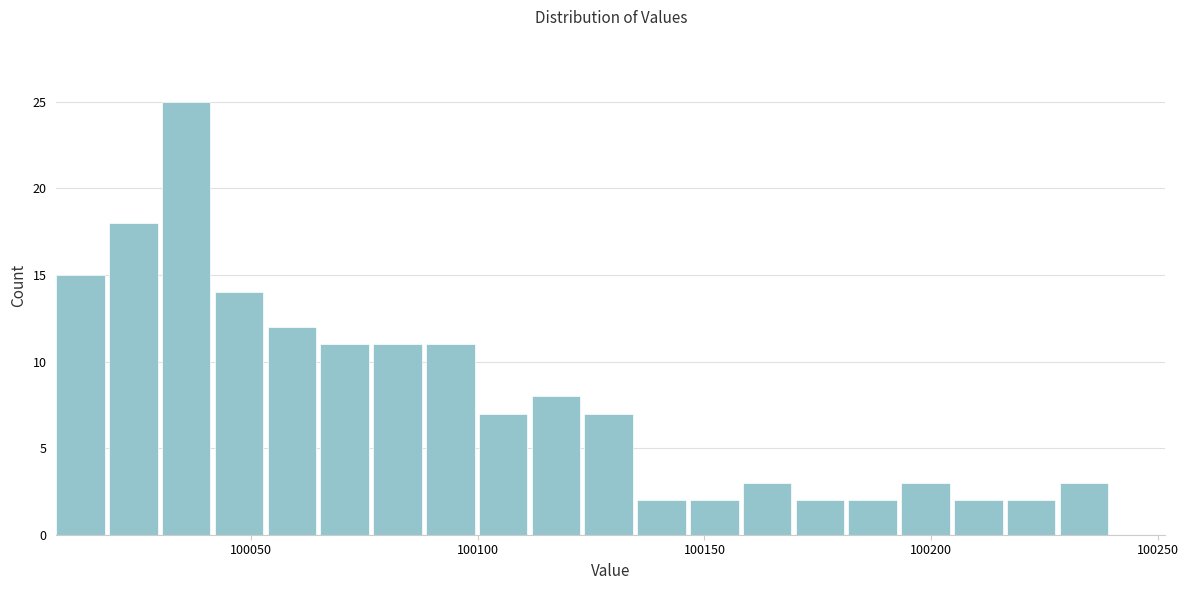

Around what value on the x-axis is the tallest bar? Give the approximate position of its centre, as read against the axis.

100035